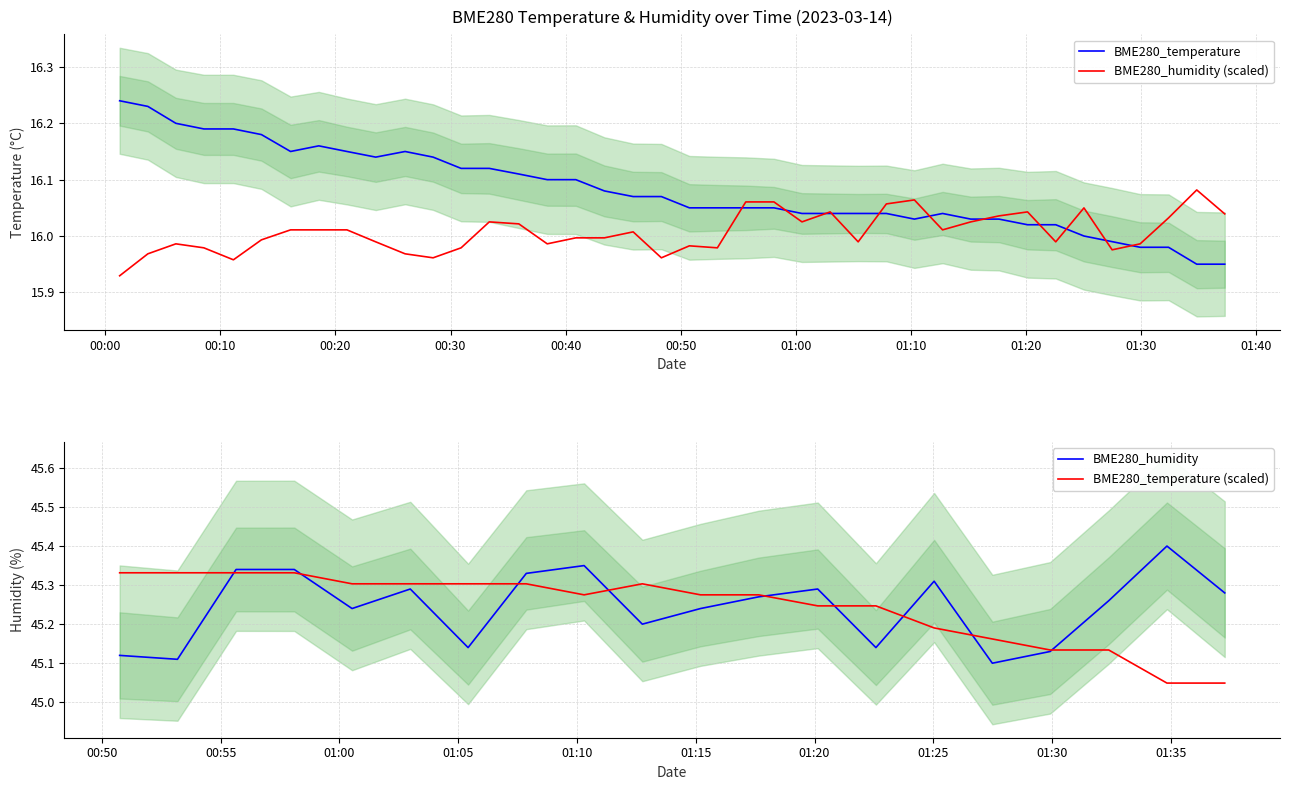

True or false: BME280_temperature has a value of 22.0 at 2023/03/14 01:25:02.

False